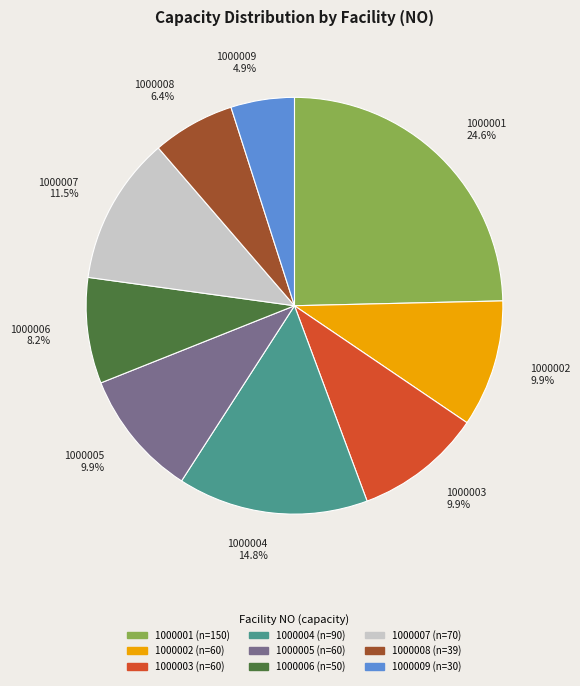

Which slice is the smallest?

1000009